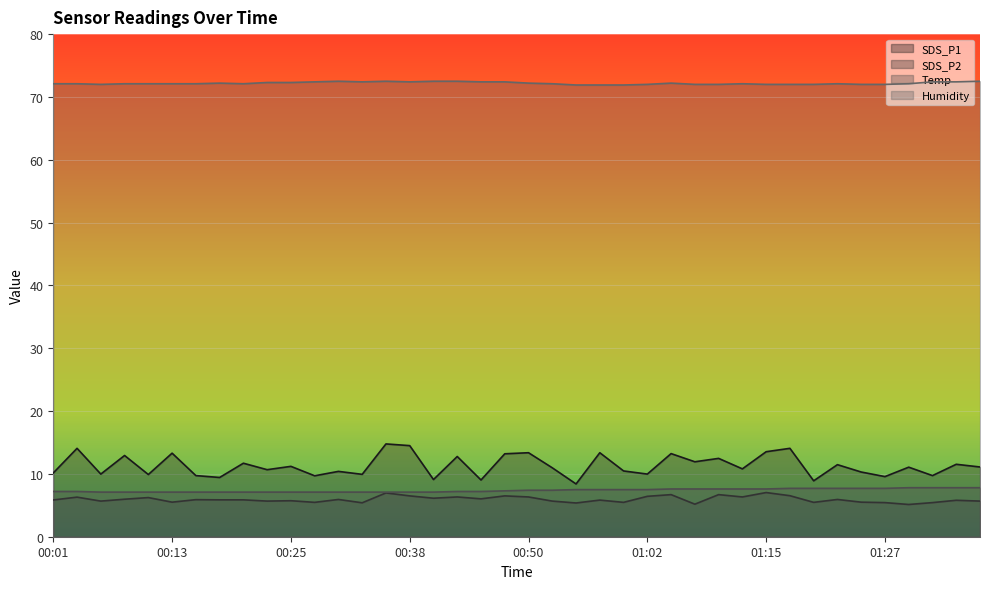

True or false: Humidity and SDS_P2 intersect in this chart.

False